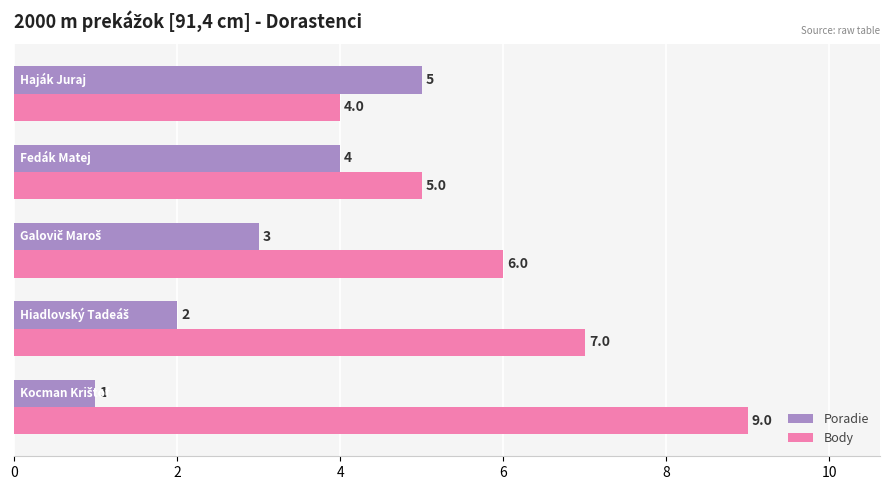

Which series has the largest range (max minus min)?

Body